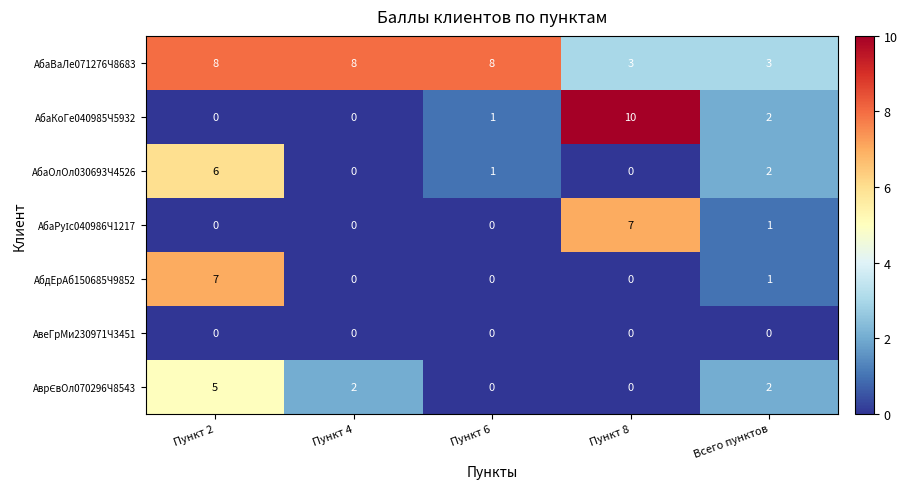

At which label is АбаКоГе040985Ч5932 closest to 5?

Всего пунктов